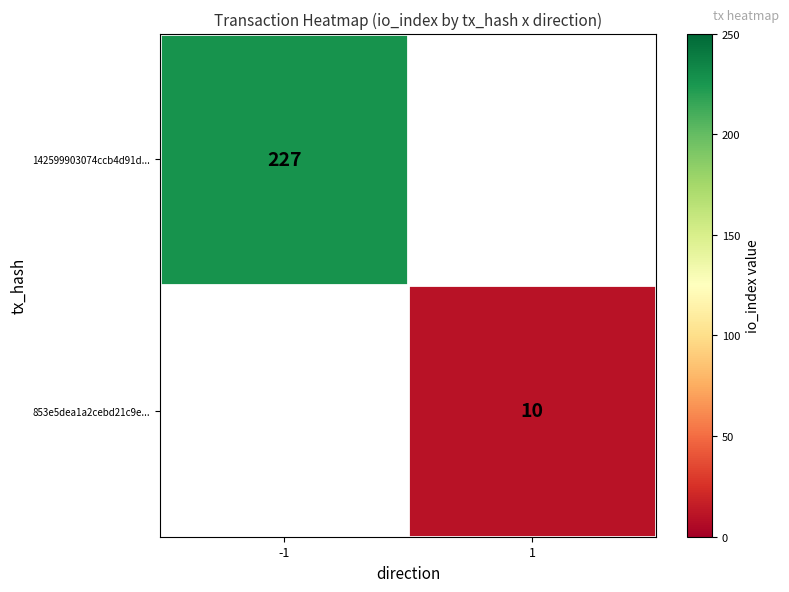

What is the greatest value displayed?

227.0